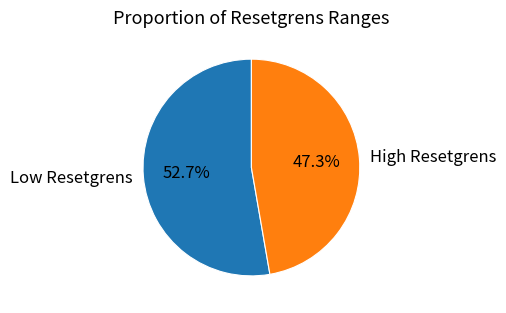

Approximately how many times larger is the value at High Resetgrens compared to Low Resetgrens?

0.9